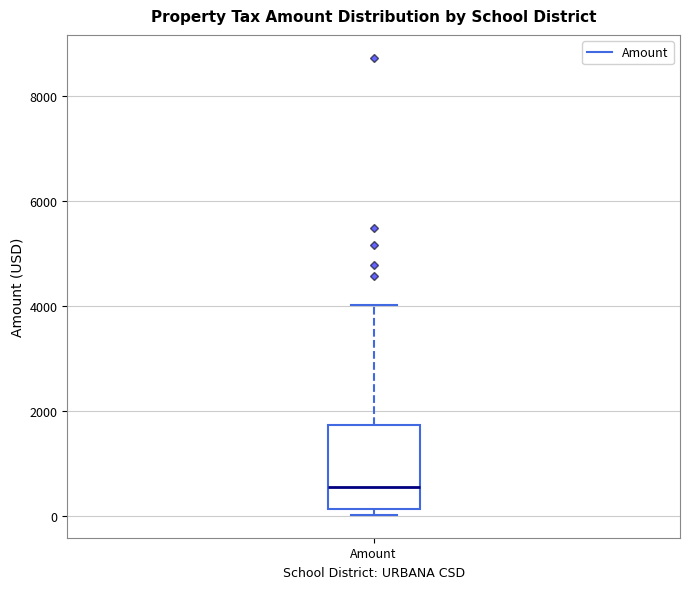

Read this box plot against the y-axis: the position of the median line, the range covered by the box, and the ends of both whiskers. The values are not printed on the chart, so give them approximately, as read against the axis.

median 600, box 200 to 1800, whiskers 0 to 4000